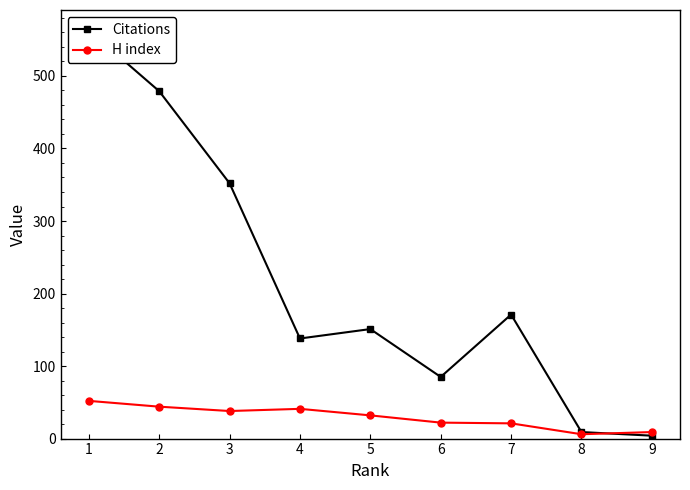

What is the value of the H index point at the 1st from the left?

52